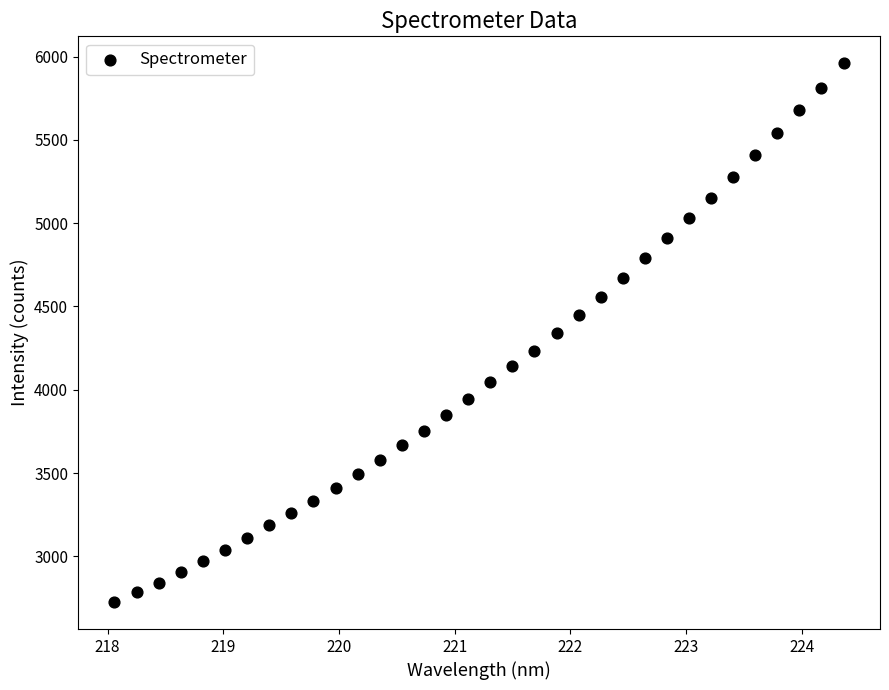

What is the range of X values (max minus min)?

6.3